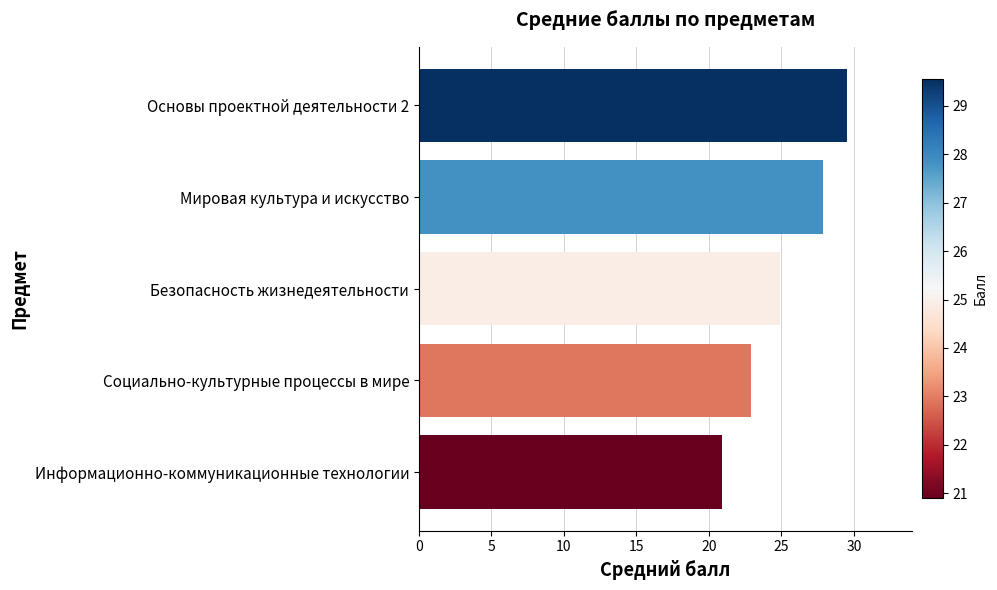

The value at Безопасность жизнедеятельности is 24.9. True or false?

True